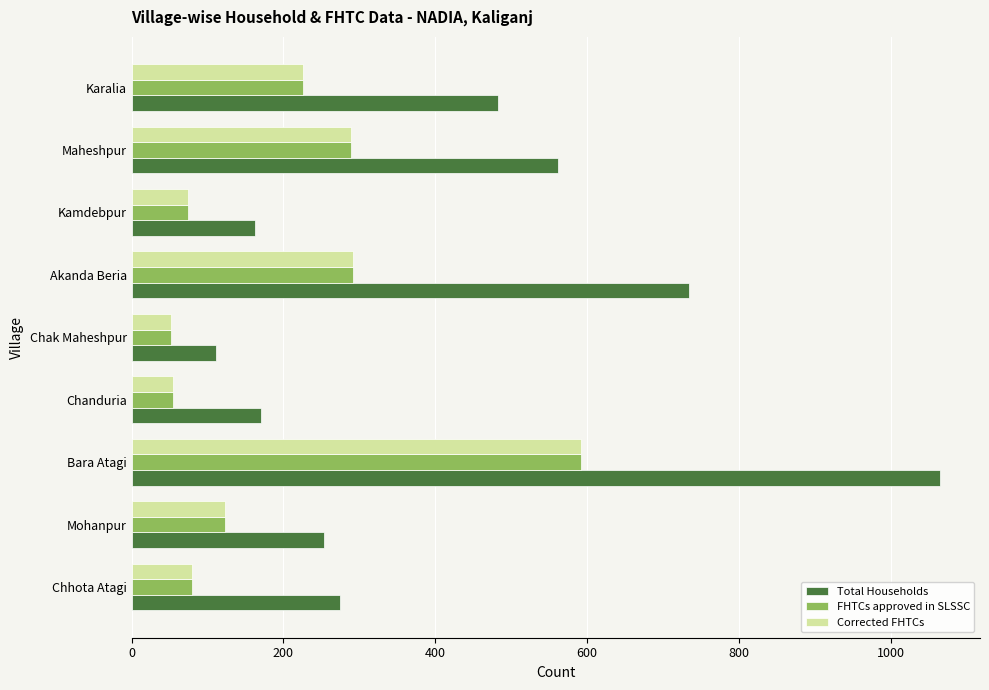

What is the minimum value shown in the chart?

52